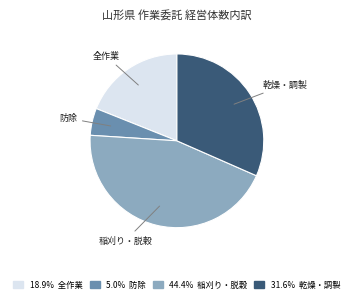

Is there any slice that represents more than half of the pie?

No